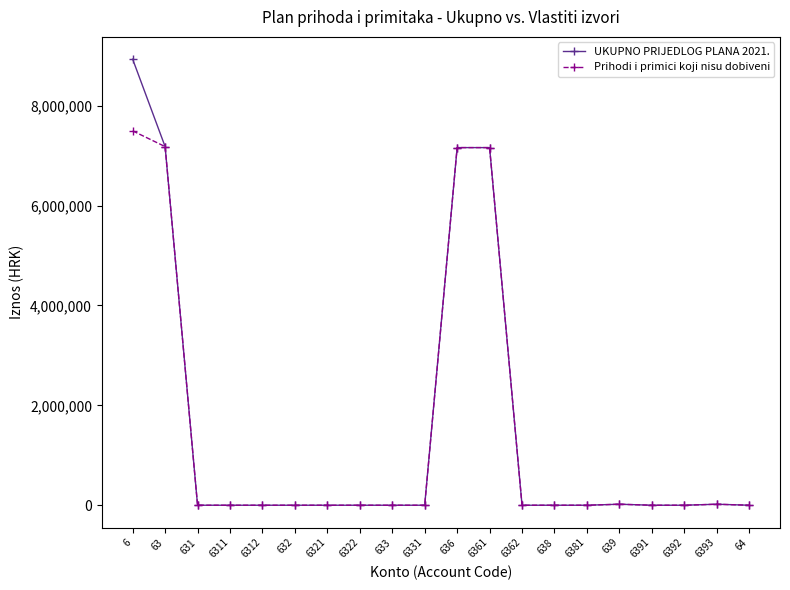

What is the approximate value of UKUPNO PRIJEDLOG PLANA 2021. at 636, to the nearest 10?

7160000